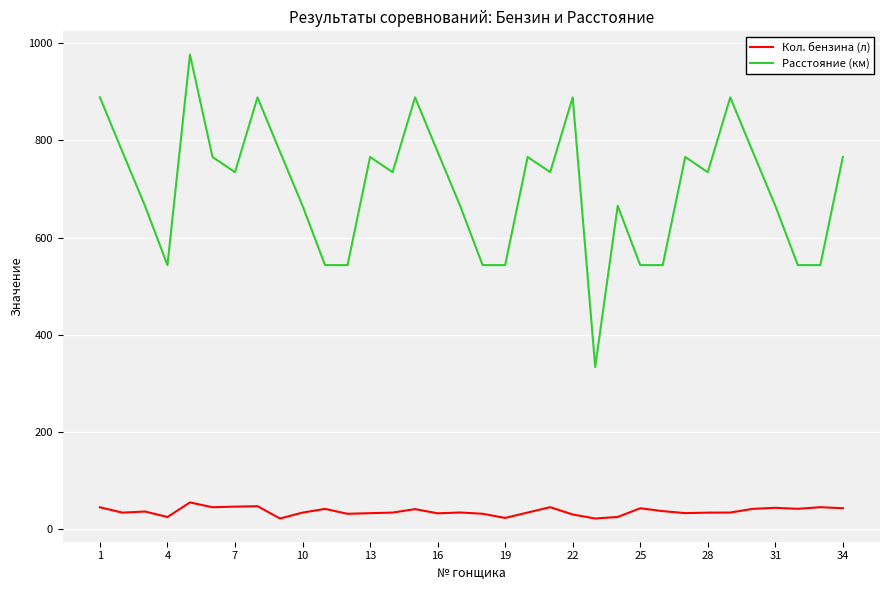

How many interior local peaks does the Расстояние (км) series have?

9